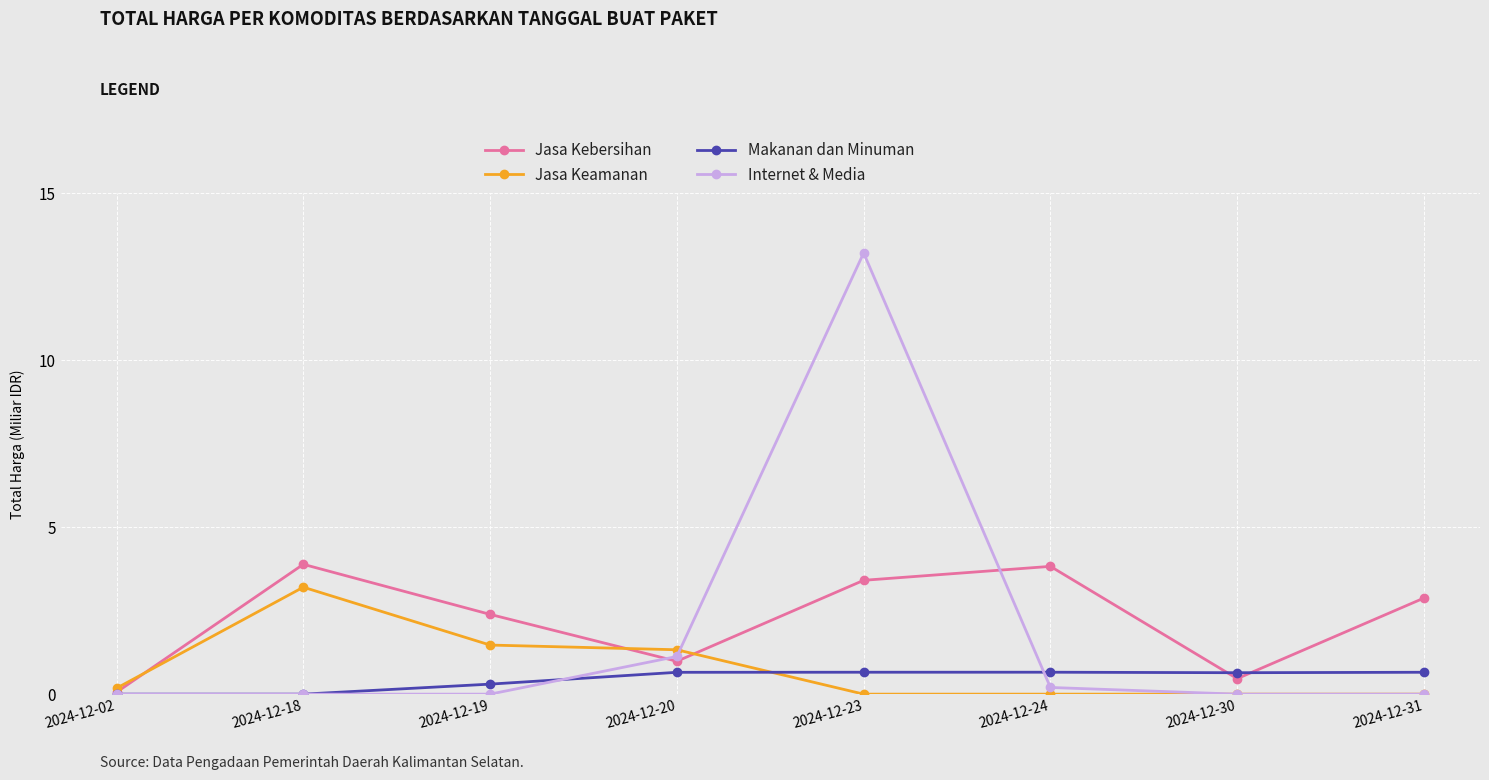

What is the maximum value shown in the chart?

13.2